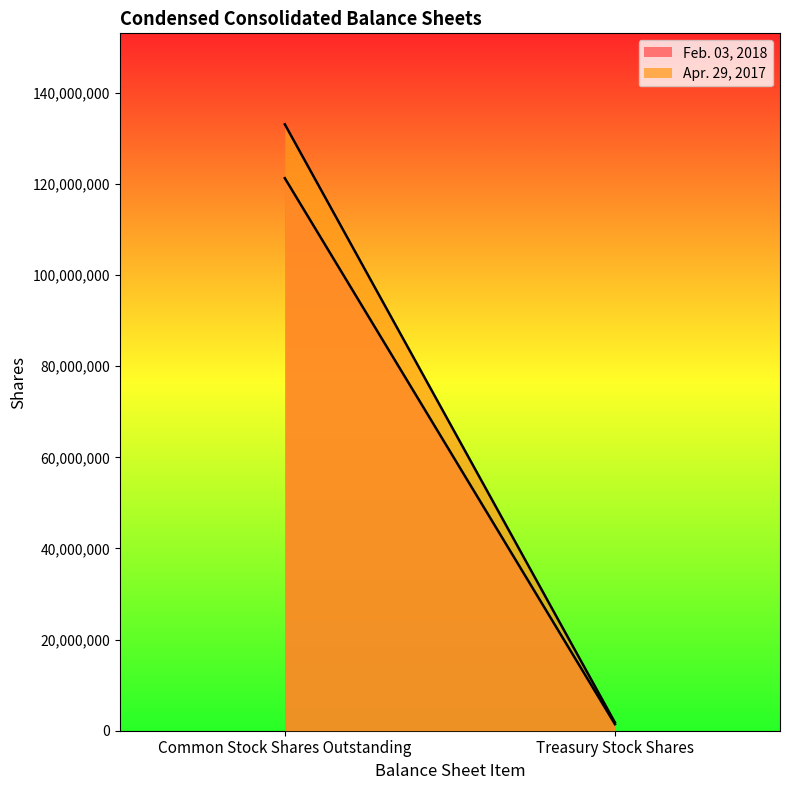

Reading left to right, what are all the values shown in this chart?

Feb. 03, 2018: Common Stock Shares Outstanding=121262456	Treasury Stock Shares=1433433
Apr. 29, 2017: Common Stock Shares Outstanding=133088450	Treasury Stock Shares=1791789